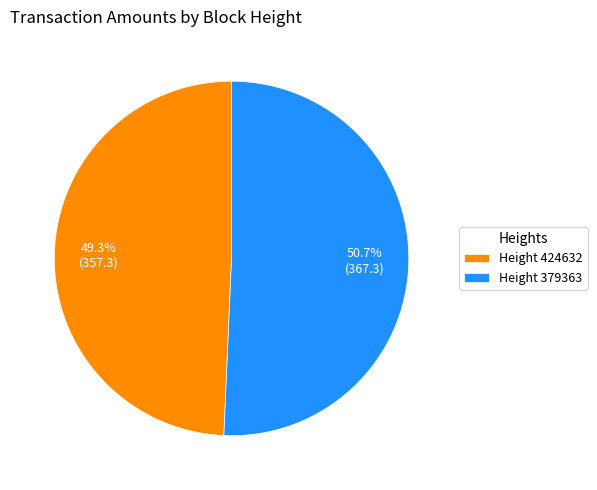

How many segments does this pie chart have?

2